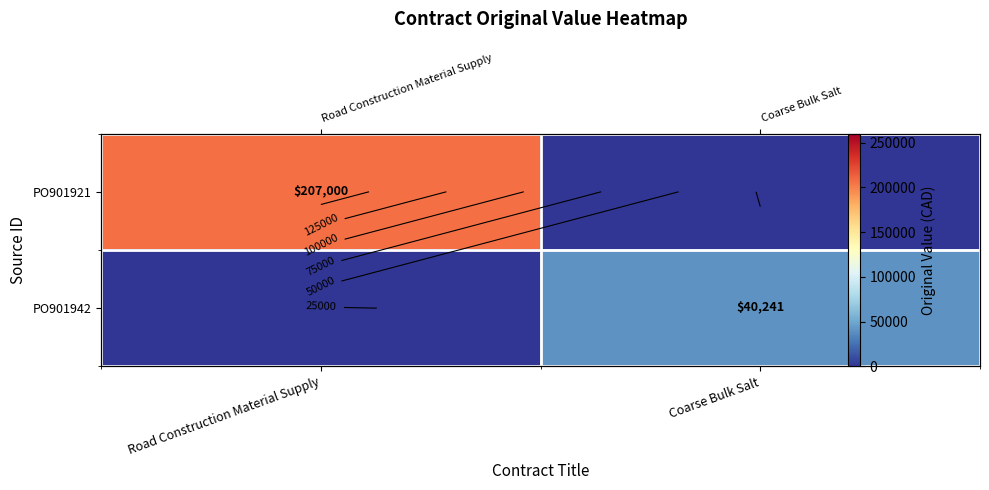

The PO901921 series shows 0.0 at Coarse Bulk Salt. True or false?

True